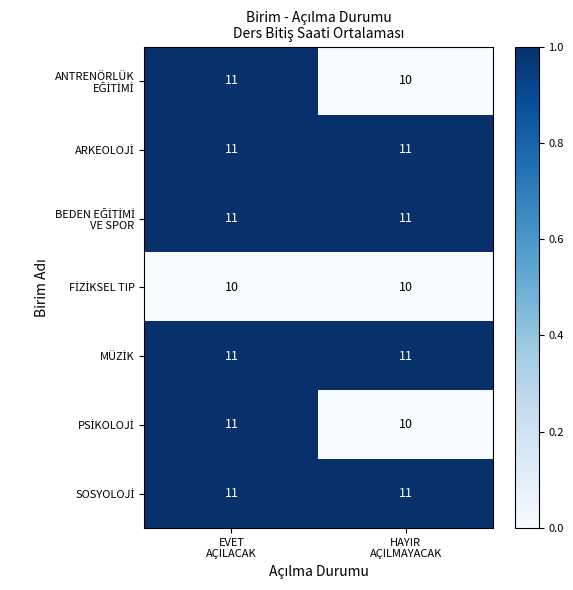

What is the maximum value shown in the chart?

11